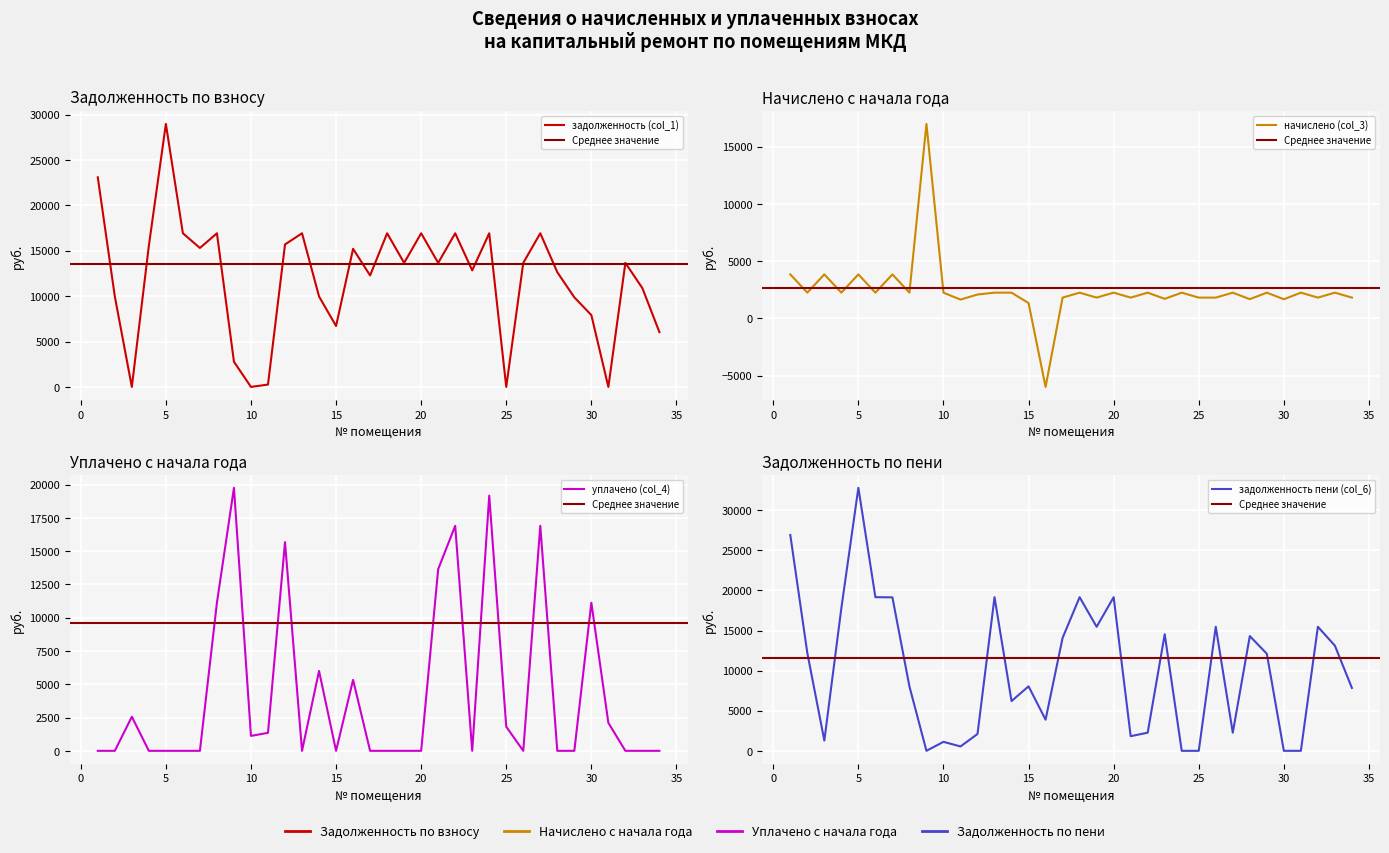

True or false: задолженность пени (col_6) has more than 0 interior local peaks.

True